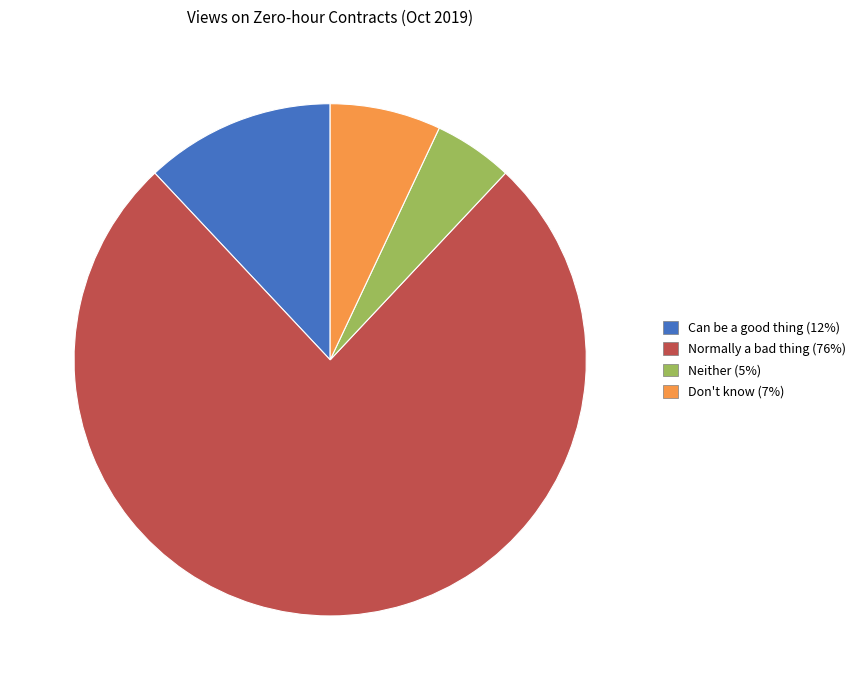

Is the sum of Can be a good thing and Normally a bad thing greater than half?

Yes